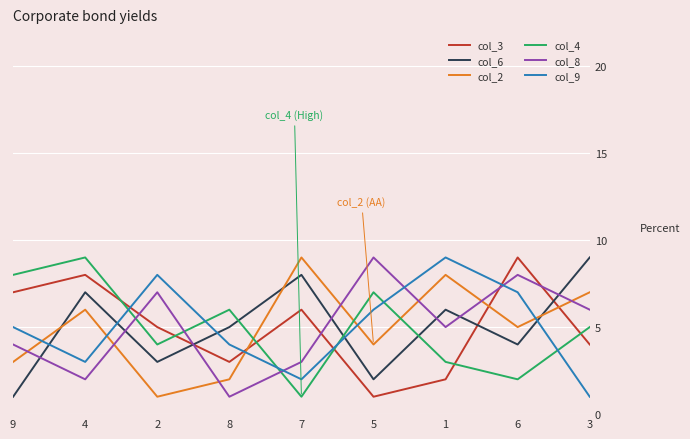

How many lines are shown in the chart?

6